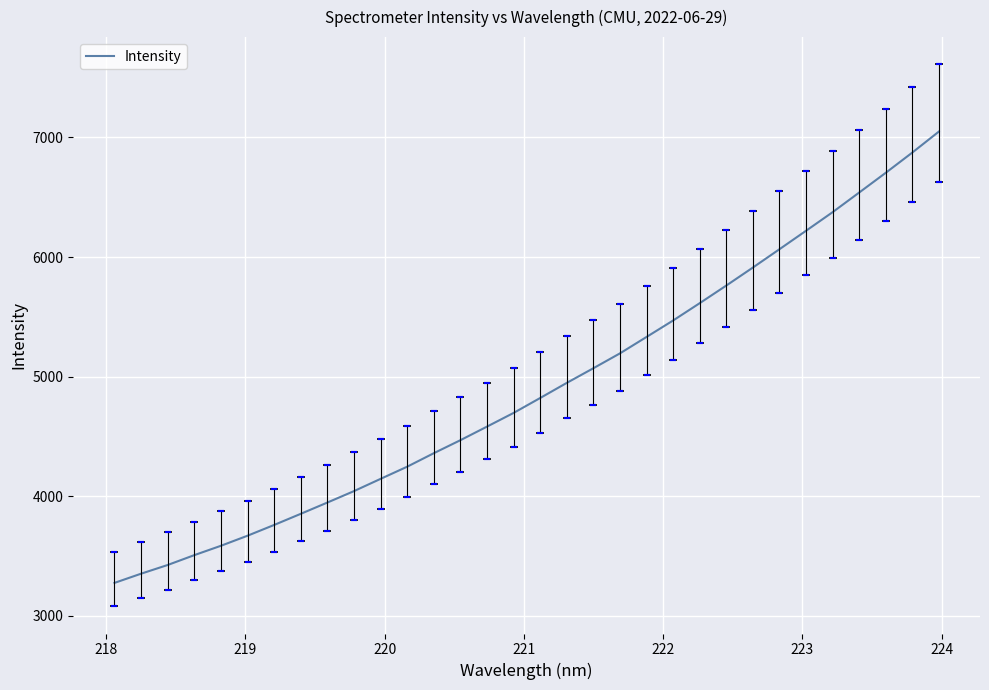

What is the difference between the maximum and minimum values?

3772.9